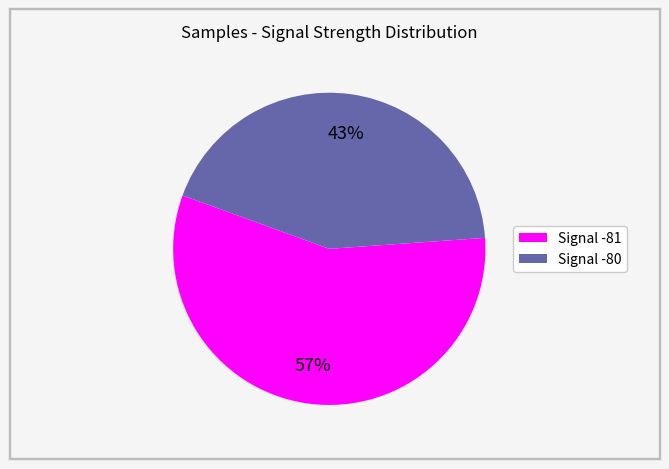

To the nearest percent, what is the average slice percentage?

50%